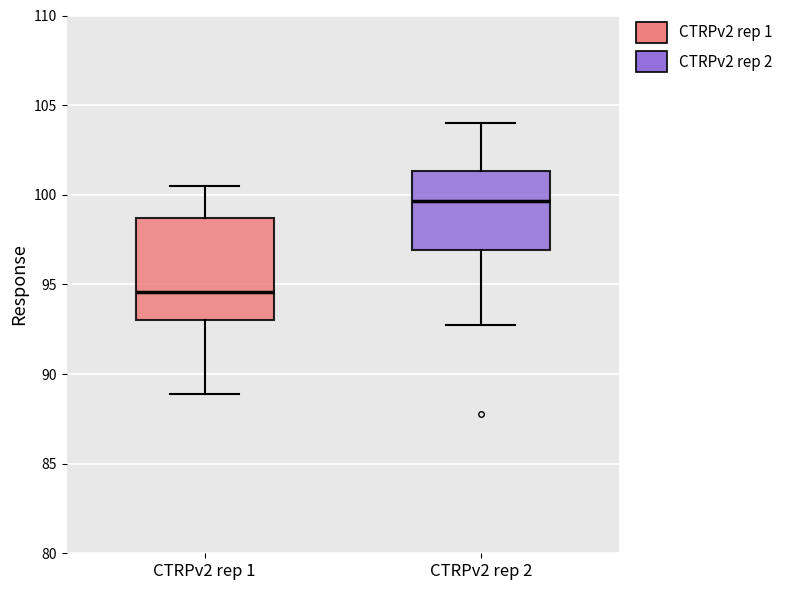

Reading left to right, transcribe this box plot: for each box, give where its median line is, the range the box spans, and where its two whiskers end, as read against the y-axis. The values are not printed on the chart, so give them approximately, as read against the axis.

CTRPv2 rep 1: median 94.5, box 93.0 to 98.5, whiskers 89.0 to 100.5
CTRPv2 rep 2: median 99.5, box 97.0 to 101.5, whiskers 92.5 to 104.0